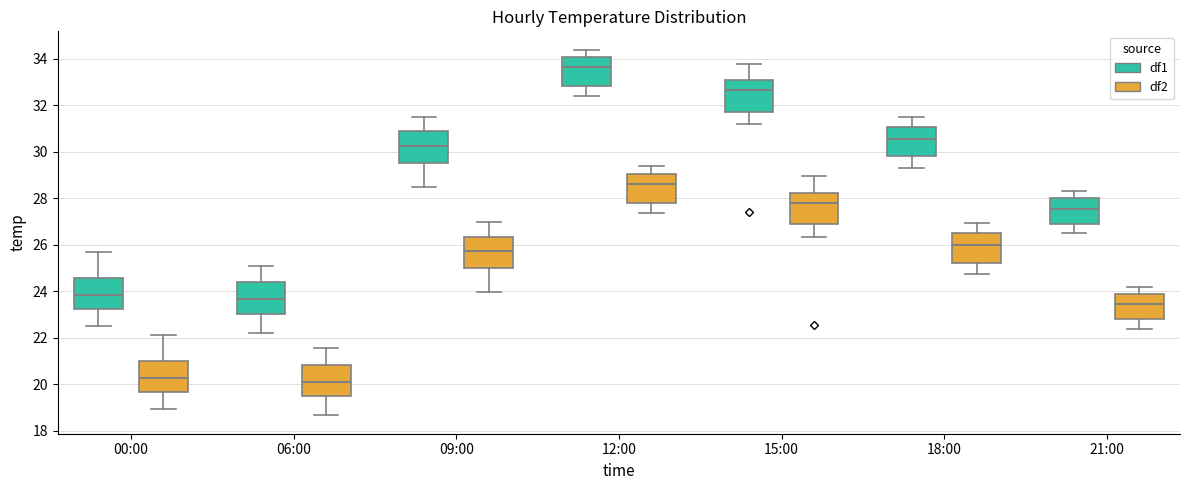

Where is the upper edge of the box for 18:00 (df1) on the y-axis? The values are not printed on the chart, so give them approximately, as read against the axis.

31.0